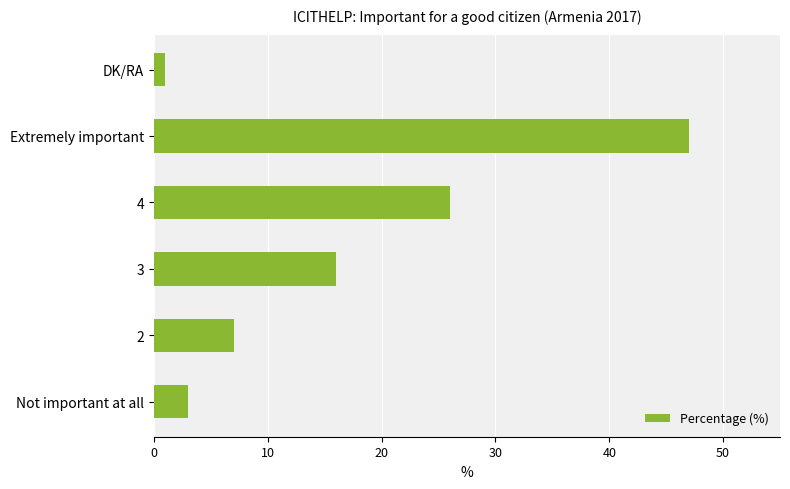

Is it true that the value at 4 is 26?

True